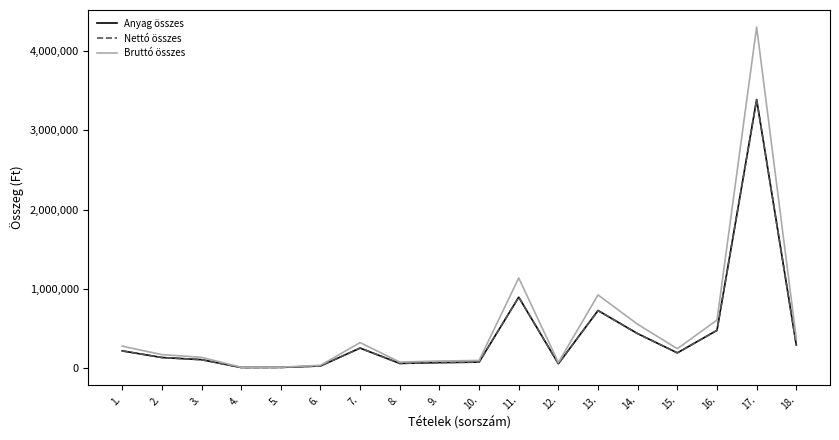

Is the value of Anyag összes at 5. greater than the value of Bruttó összes at 1.?

No